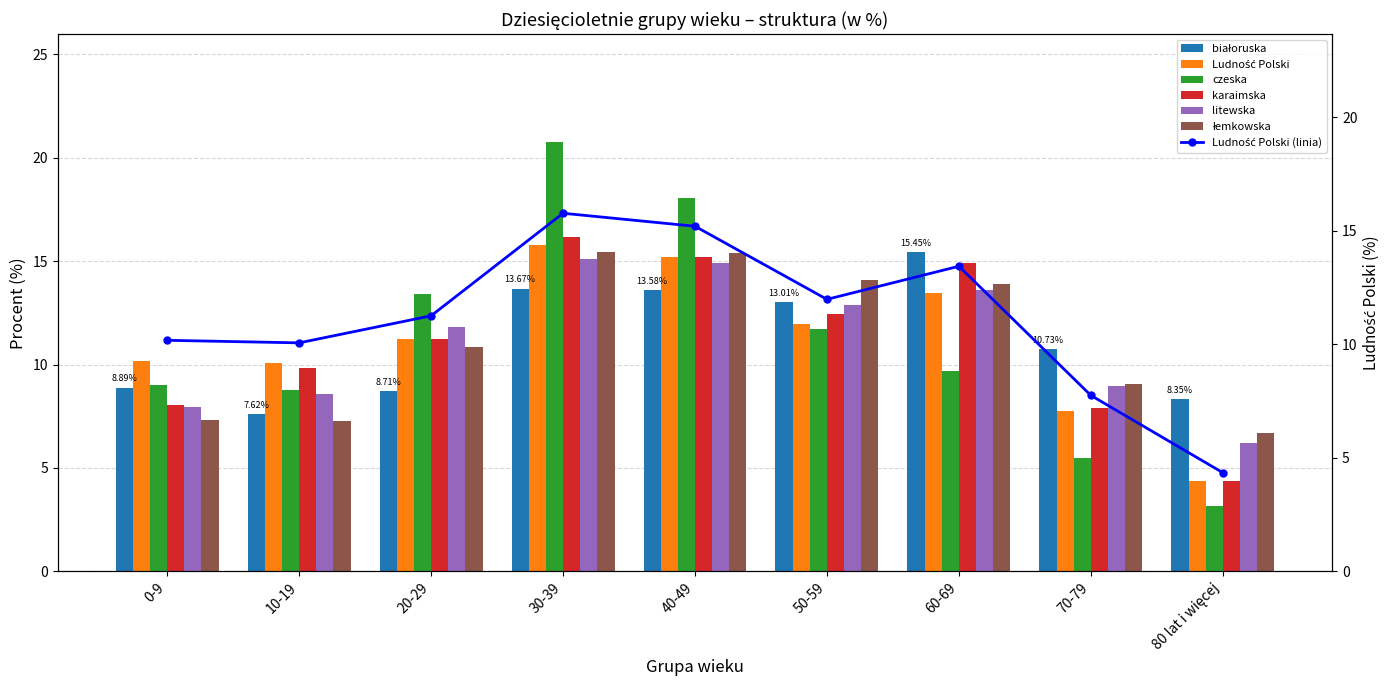

What is the minimum value shown in the chart?

3.1